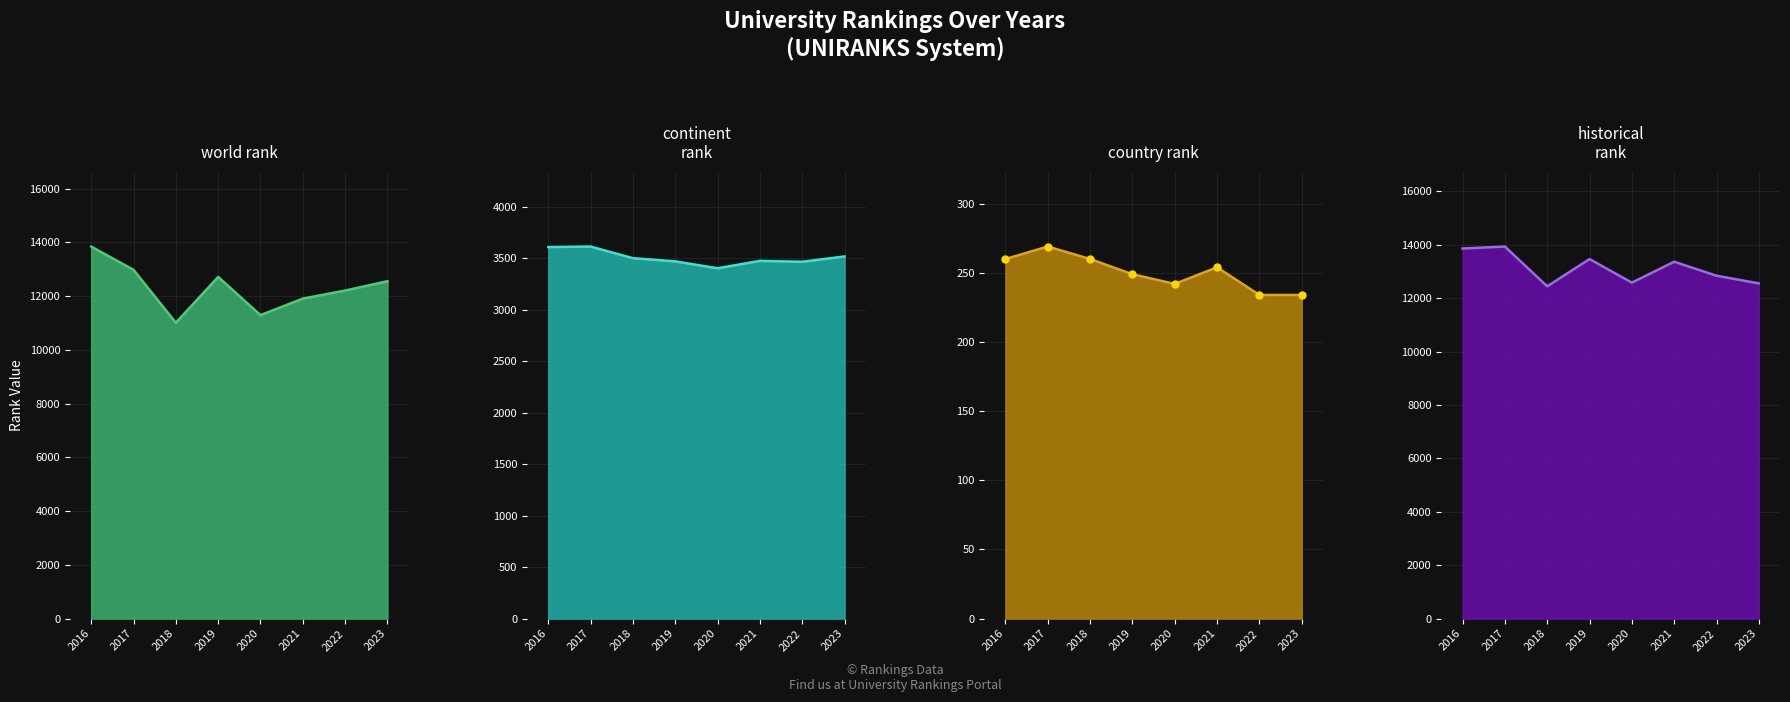

Which category has the highest value in the historical rank line series?

2017